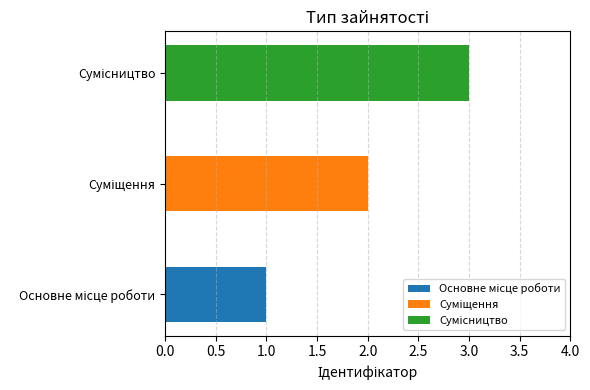

Rank the categories by value from highest to lowest.

Сумісництво, Суміщення, Основне місце роботи